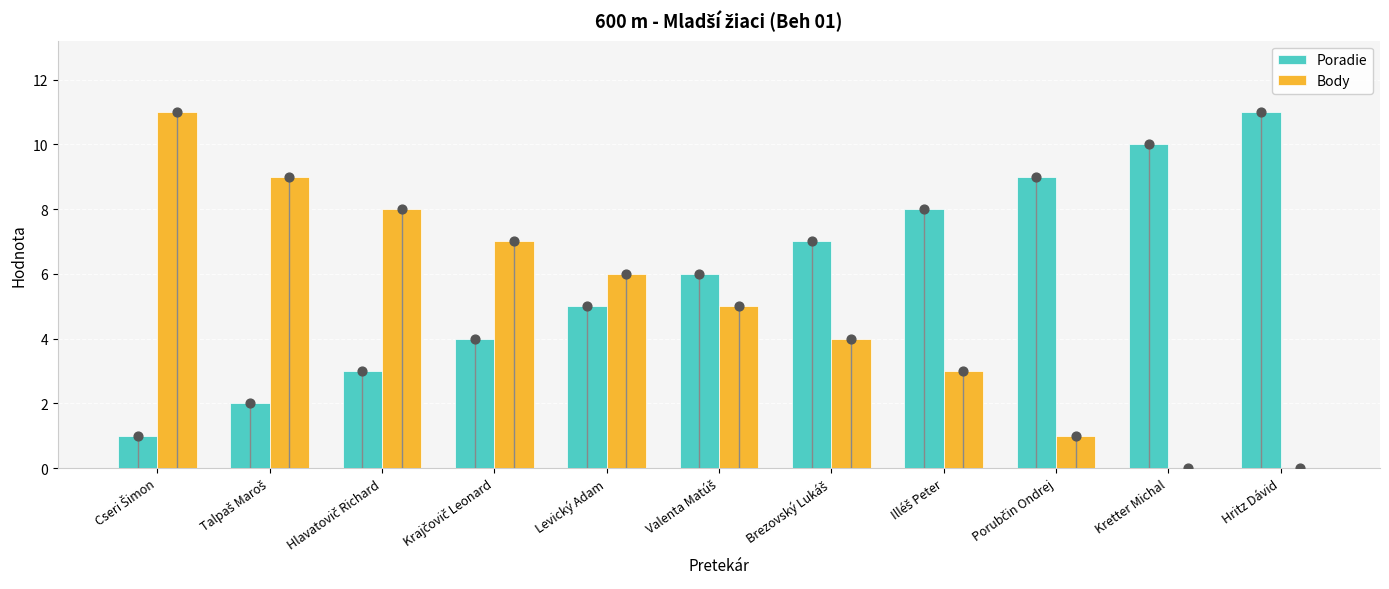

Which series has the largest Y range (max minus min)?

Body